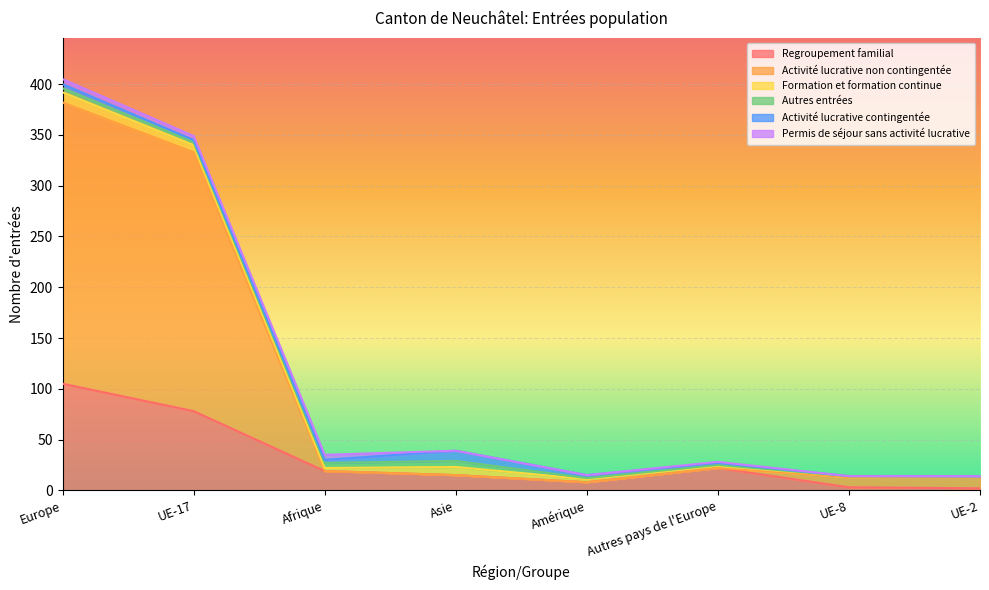

What is the difference between the second highest and second lowest values in the Permis de séjour sans activité lucrative series?

5